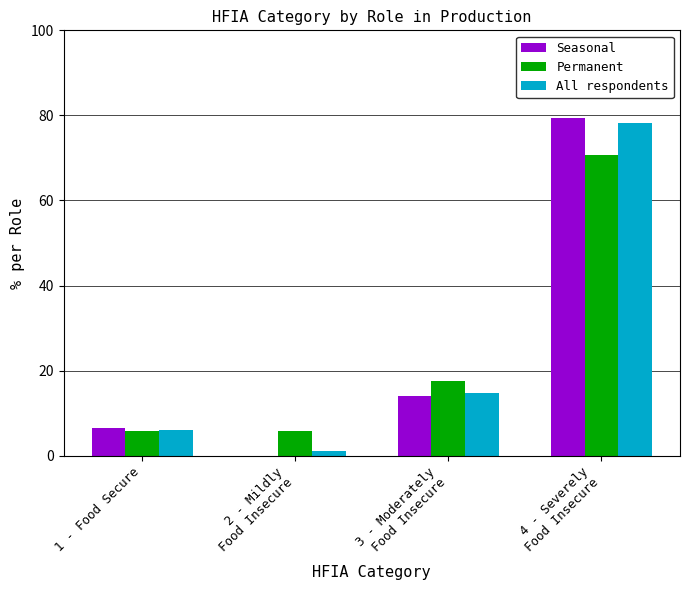

Which series has the widest spread of values?

Seasonal